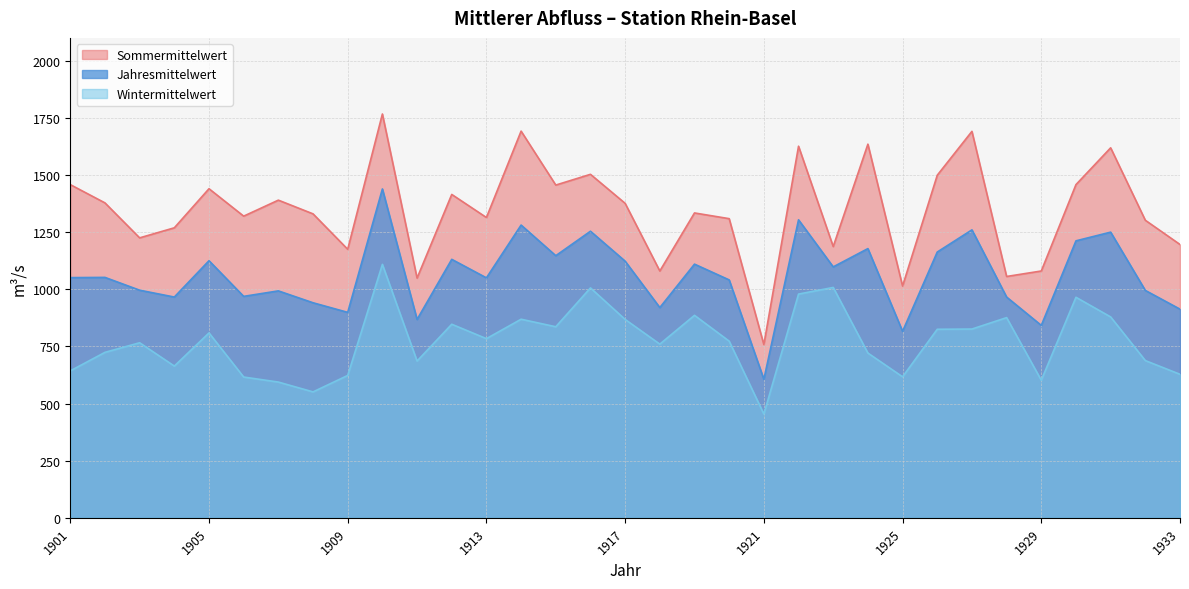

Is the value of Jahresmittelwert at 1927 greater than the value of Sommermittelwert at 1929?

Yes